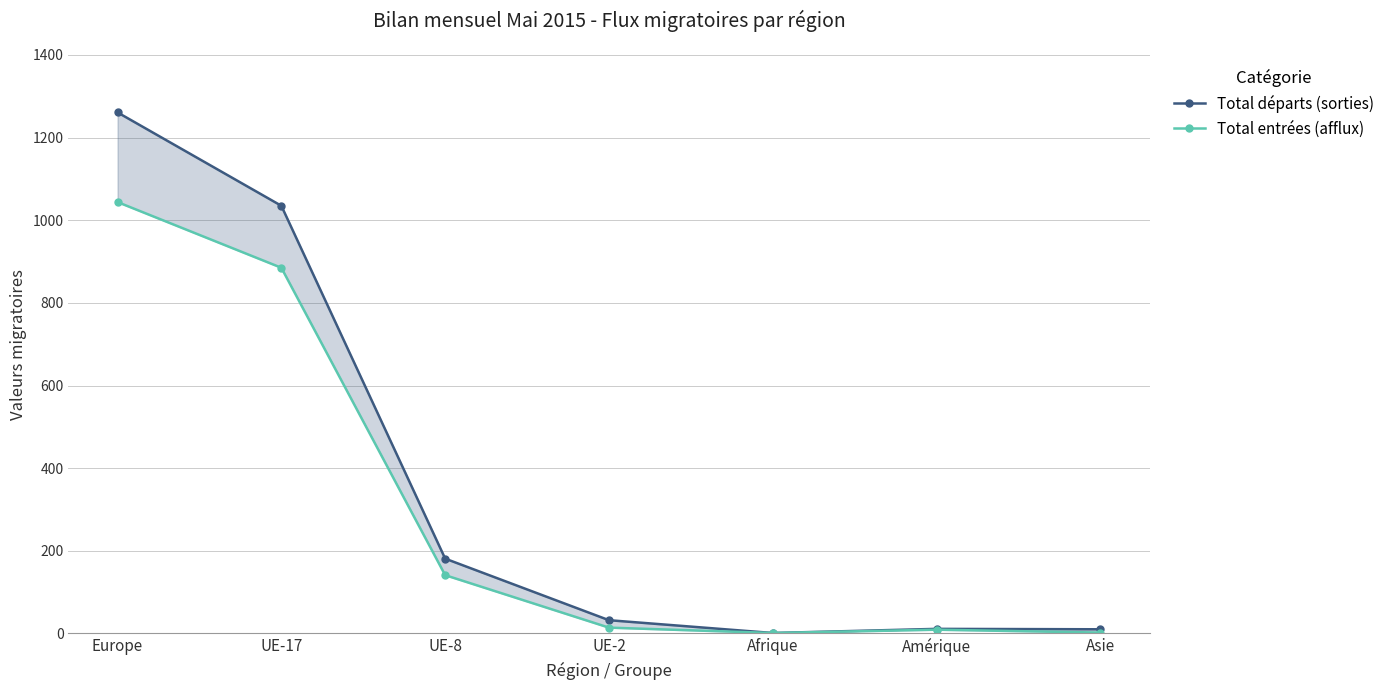

What are all the series names shown in the legend?

Total départs (sorties), Total entrées (afflux)